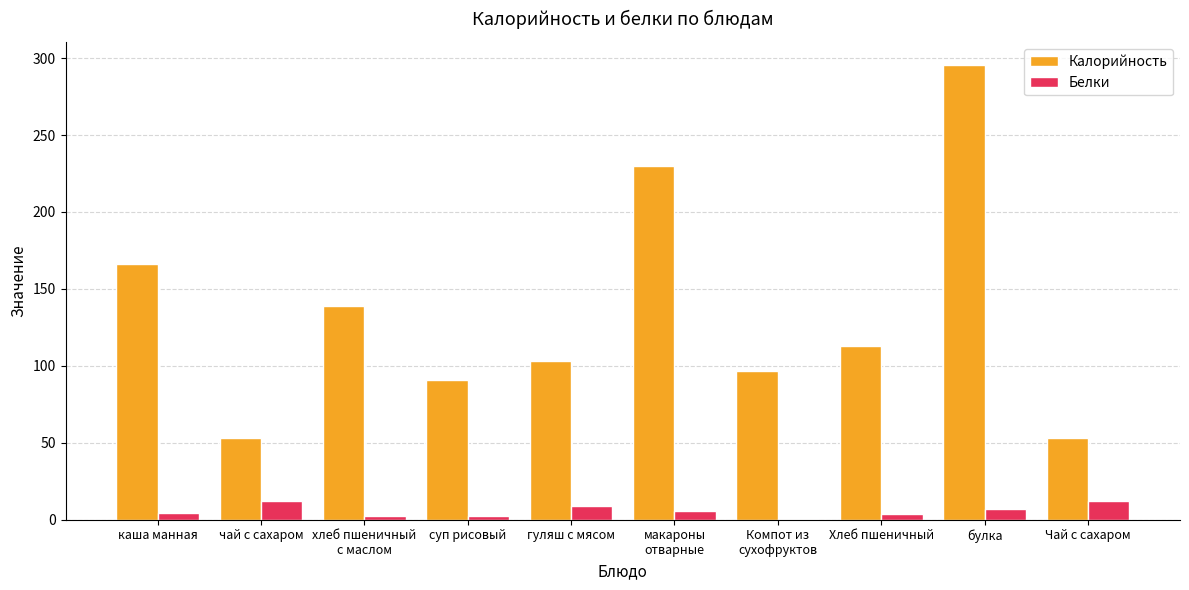

How many data points does each series have?

10